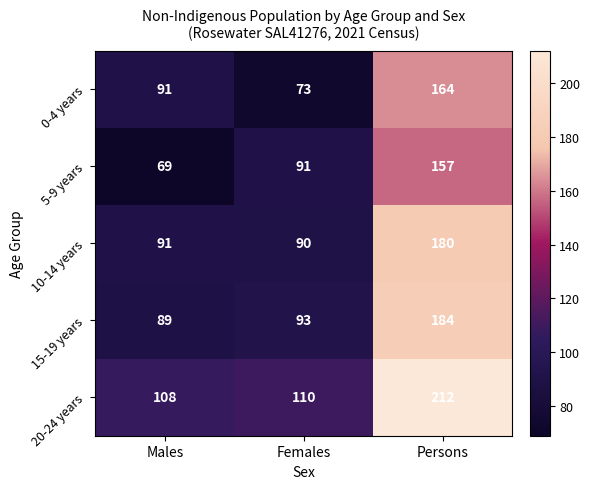

Which category has the lowest value in the 15-19 years series?

Males